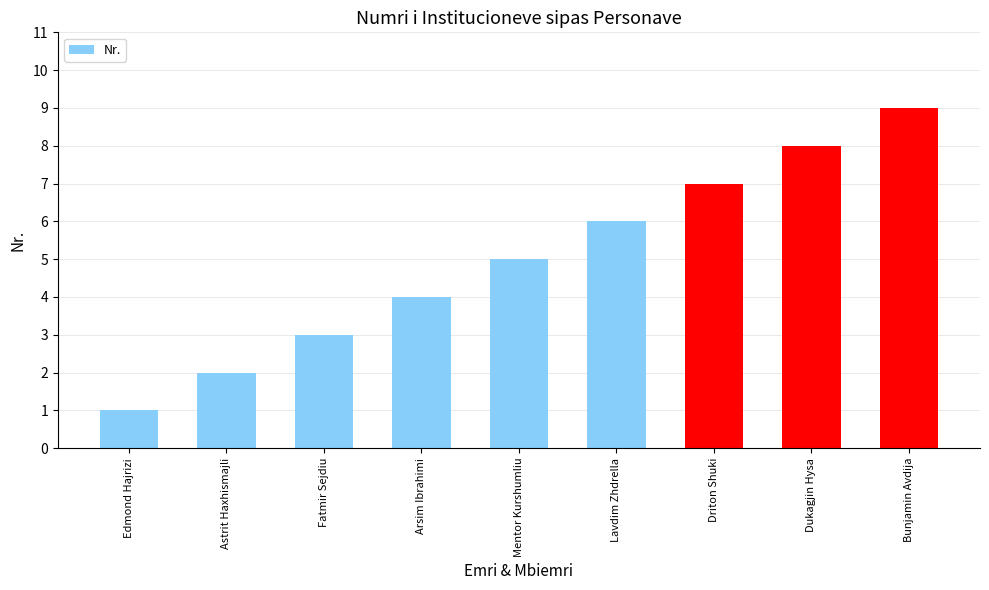

Which has a higher value, Fatmir Sejdiu or Lavdim Zhdrella?

Lavdim Zhdrella